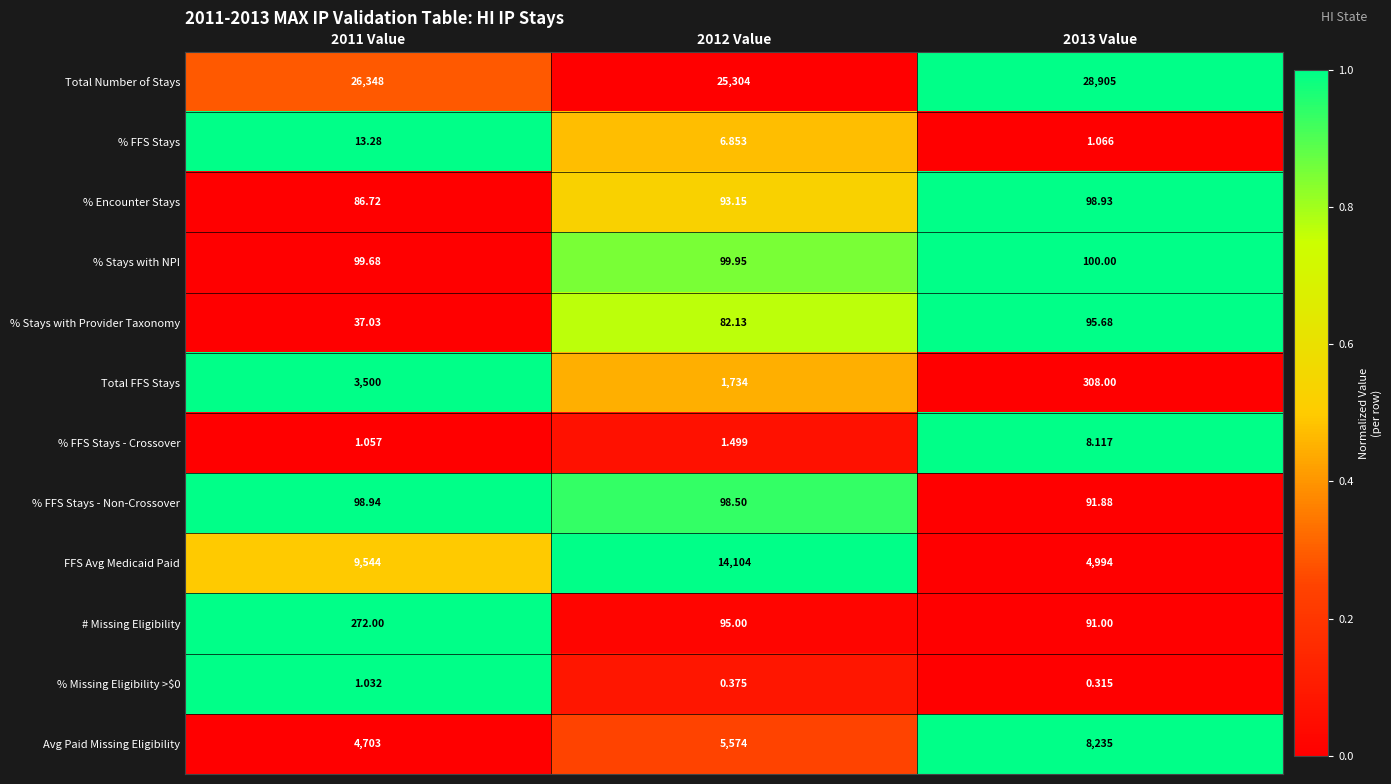

Which series has the largest total across all categories?

Total Number of Stays